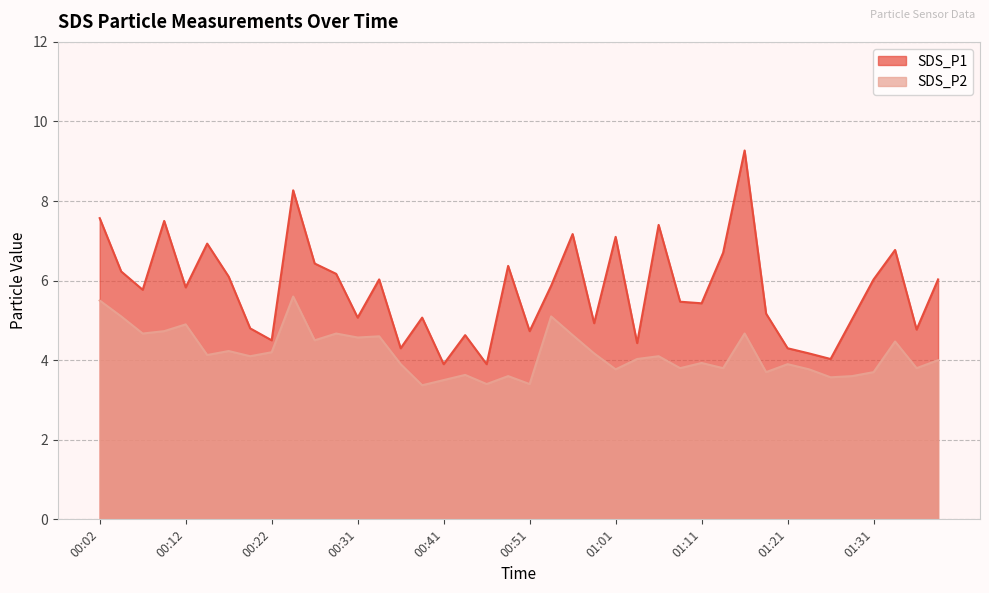

Which series changed the most between 00:36 and 01:23?

SDS_P1